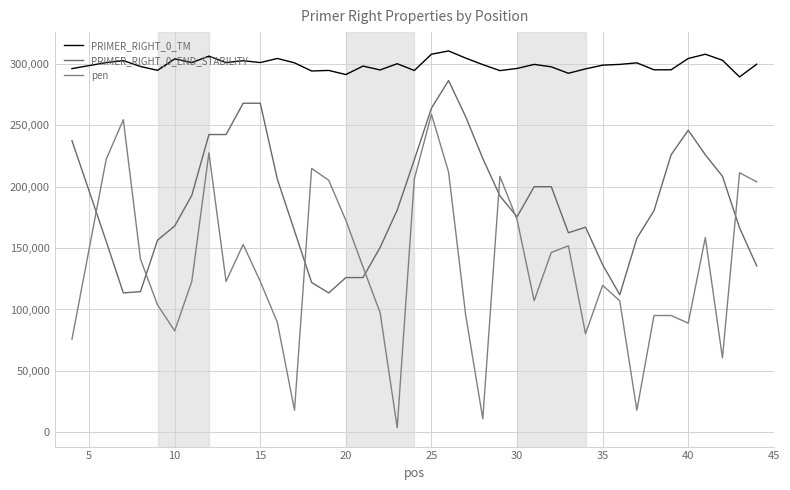

What are all the series names shown in the legend?

PRIMER_RIGHT_0_TM, PRIMER_RIGHT_0_END_STABILITY, pen